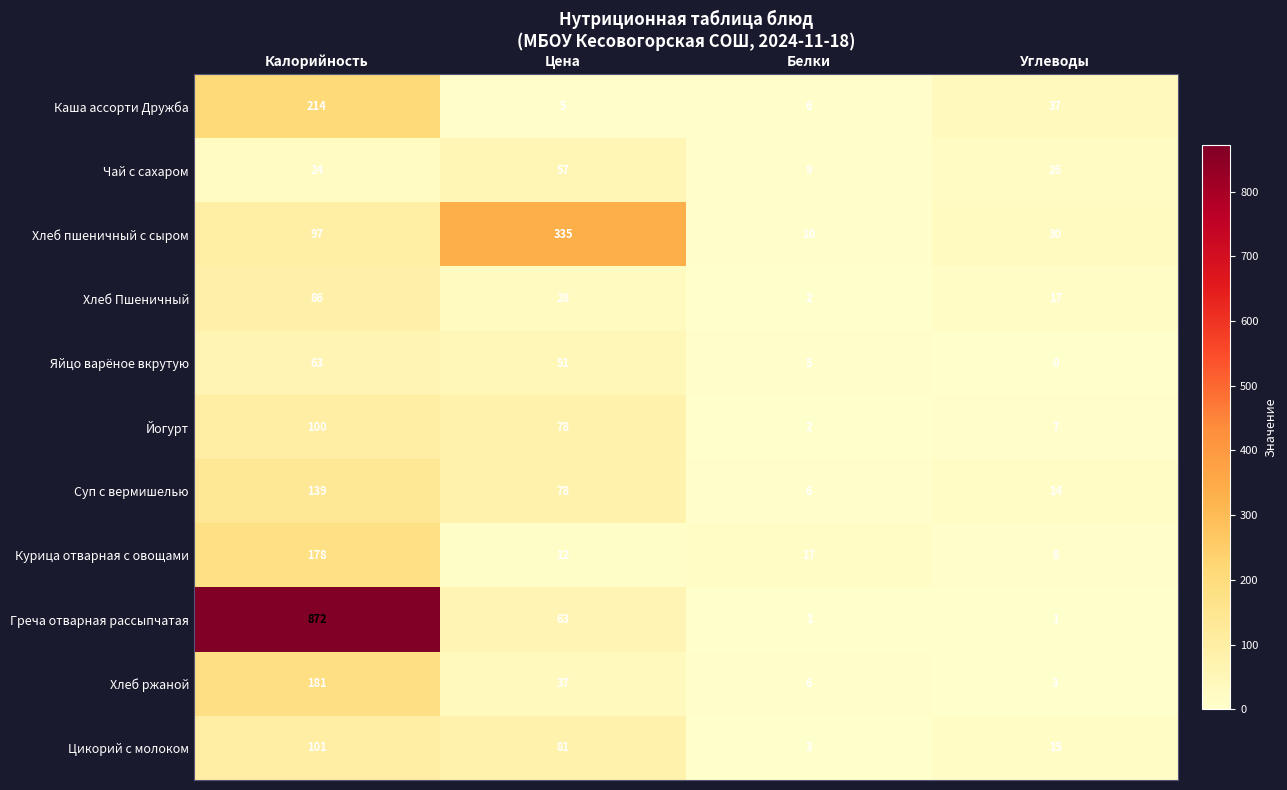

Where is Чай с сахаром nearest to the value 33?

Углеводы